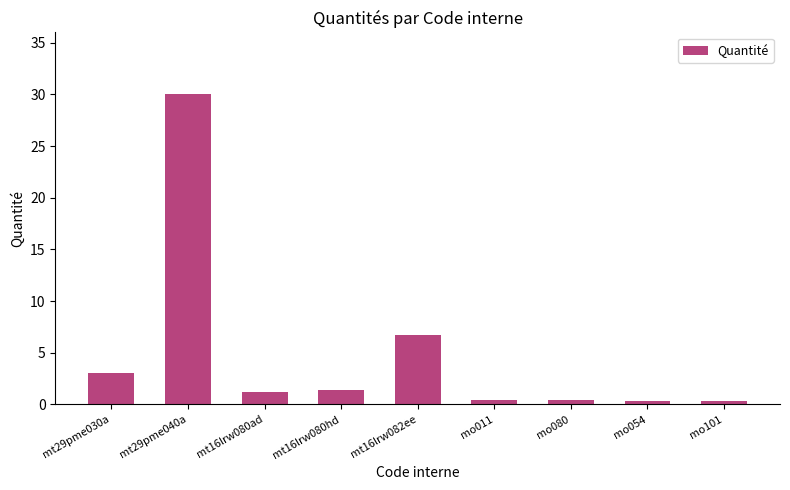

Where is the data nearest to the value 15?

mt16lrw082ee